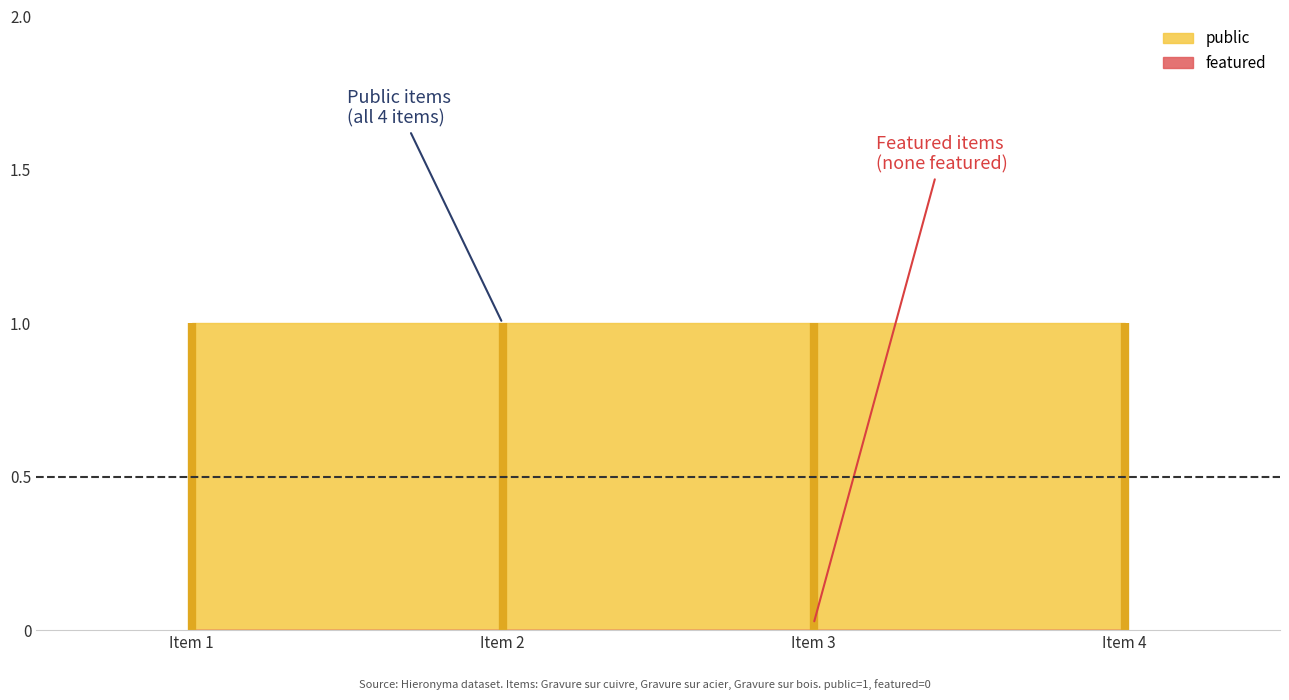

How many series are shown in this chart?

2